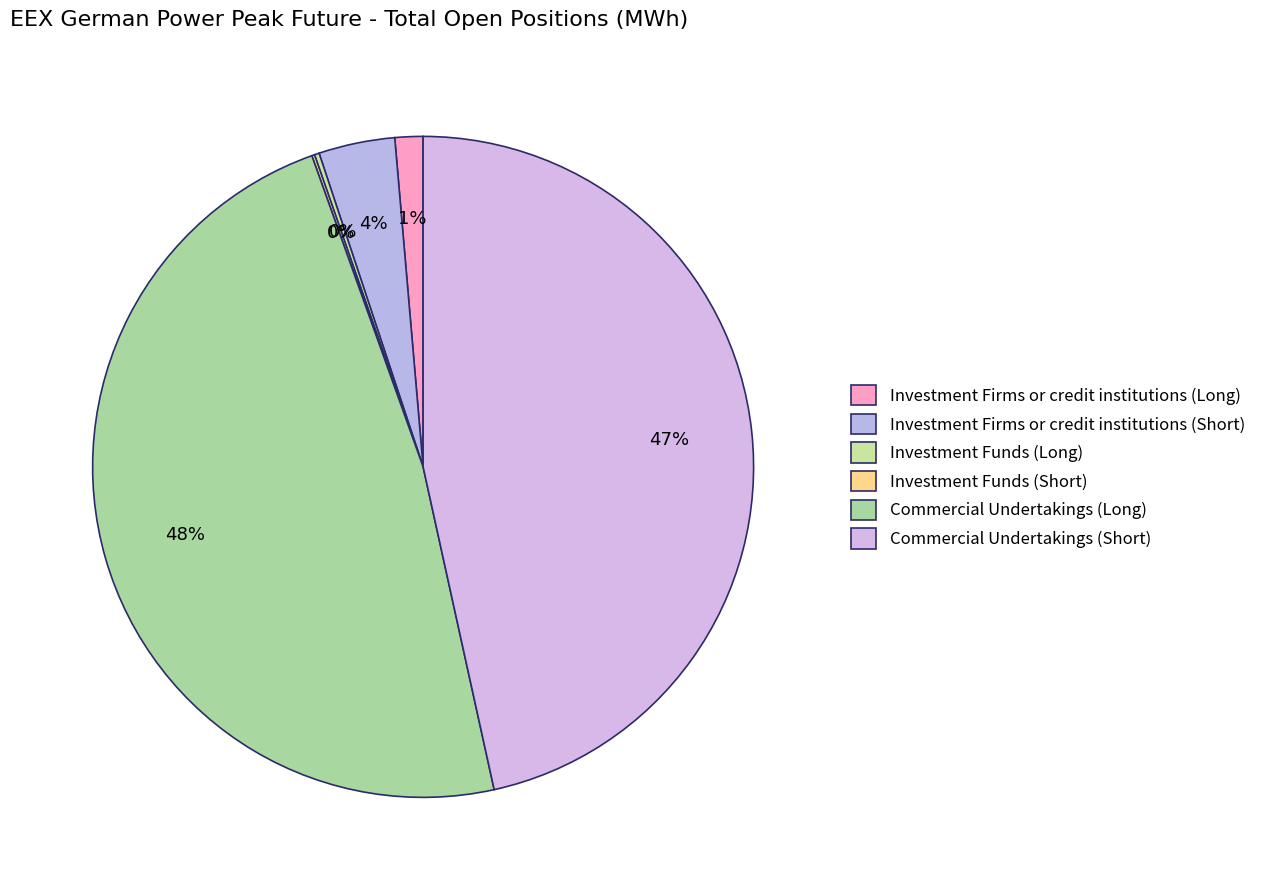

To the nearest percent, what portion does Investment Firms or credit institutions (Long) represent?

1%